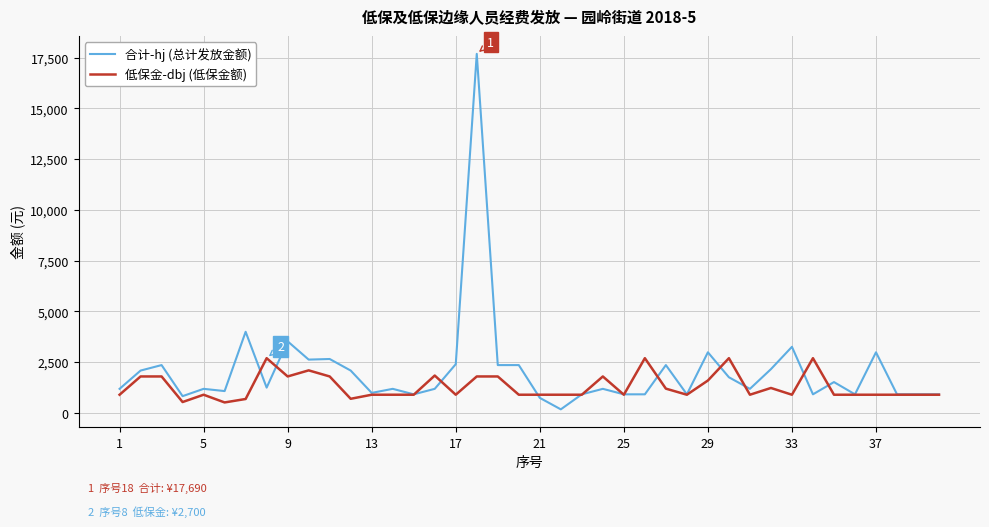

Which series has the widest spread of values?

合计-hj (总计发放金额)